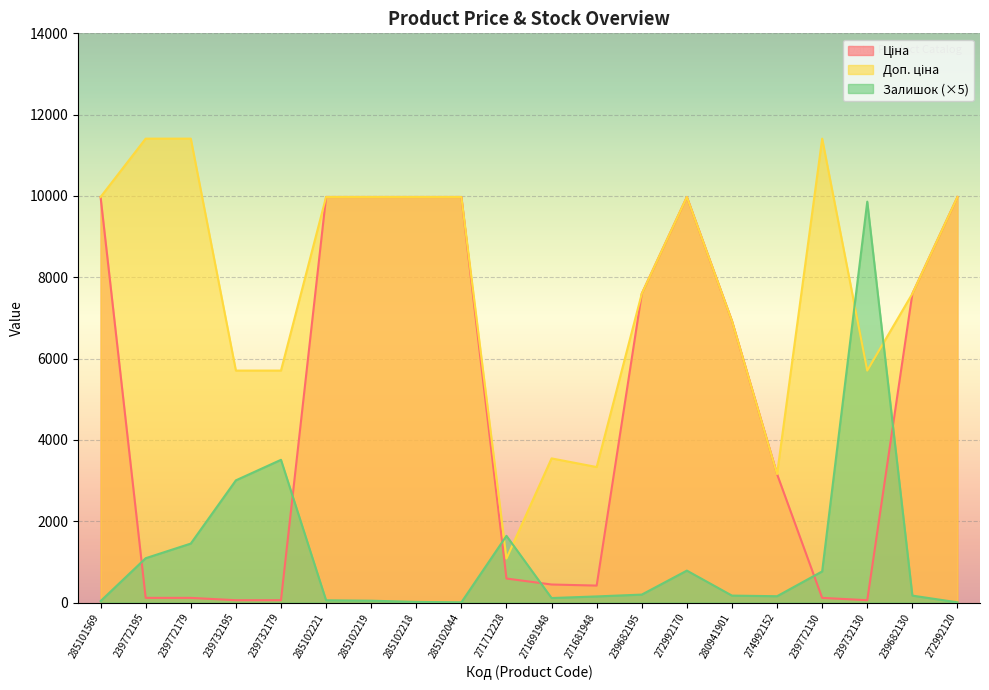

What is the label of the 15th point from the right?

285102221